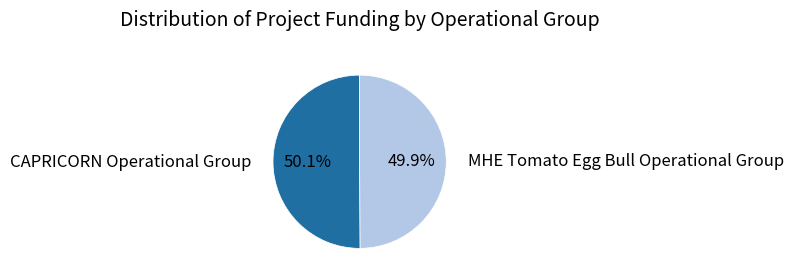

Is there a majority slice in this chart?

Yes